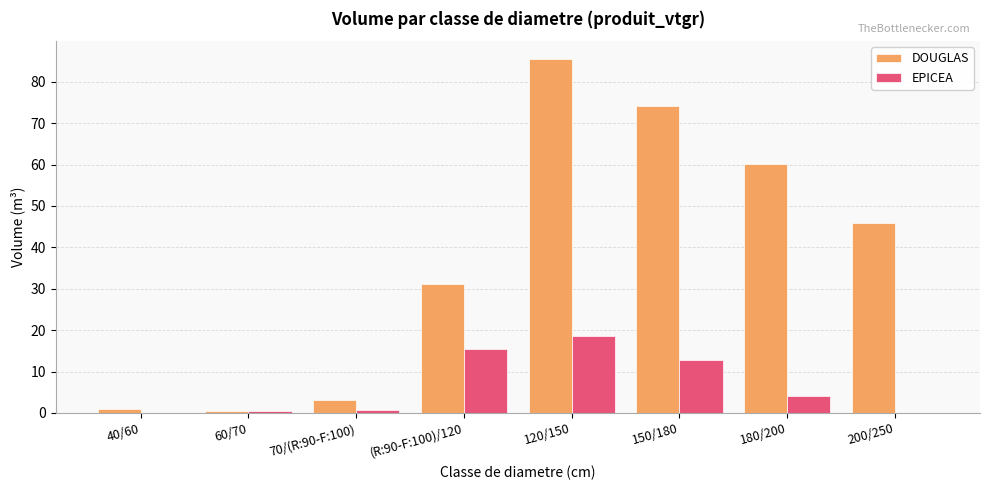

How many groups of bars are there?

8